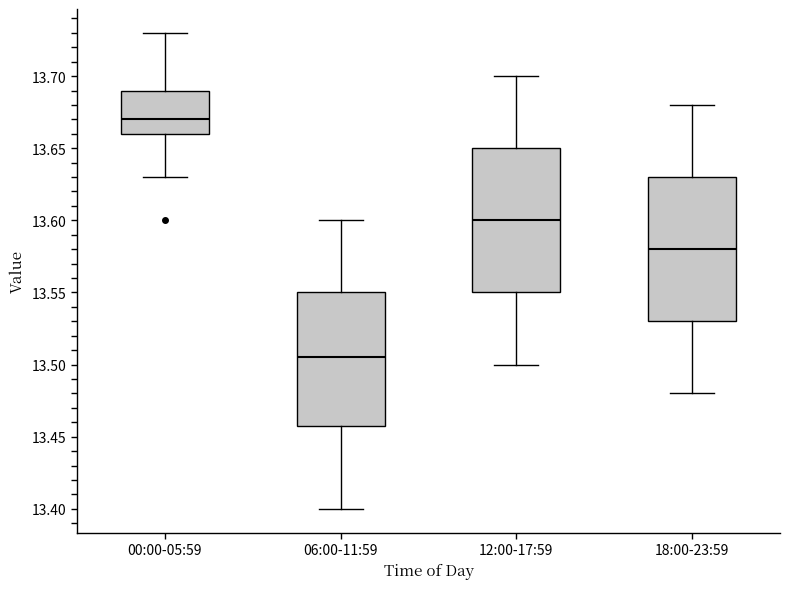

Reading left to right, read every box against the y-axis: the position of its median line, the range the box covers, and the ends of its whiskers. The values are not printed on the chart, so give them approximately, as read against the axis.

00:00-05:59: median 13.670, box 13.660 to 13.690, whiskers 13.630 to 13.730
06:00-11:59: median 13.505, box 13.460 to 13.550, whiskers 13.400 to 13.600
12:00-17:59: median 13.600, box 13.550 to 13.650, whiskers 13.500 to 13.700
18:00-23:59: median 13.580, box 13.530 to 13.630, whiskers 13.480 to 13.680